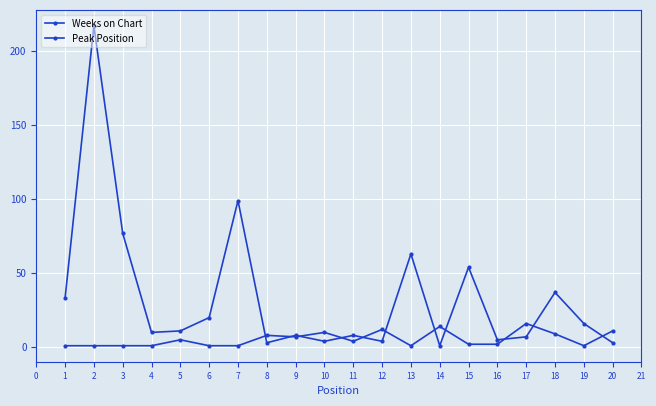

At 5, list the series in order from largest to smallest.

Weeks on Chart, Peak Position